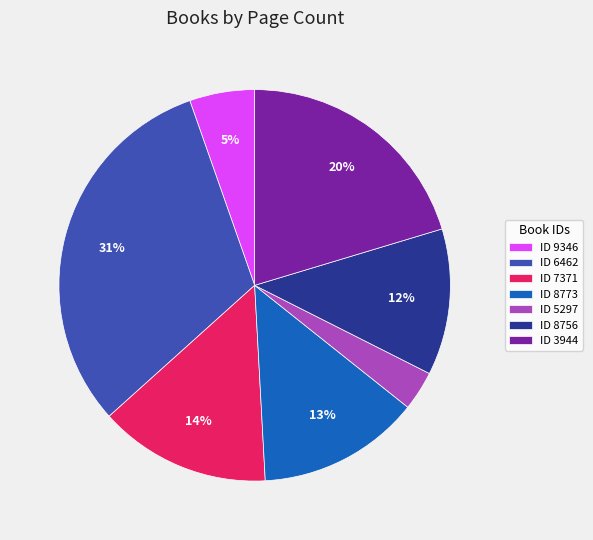

Rank the categories by value from lowest to highest.

ID 5297, ID 9346, ID 8756, ID 8773, ID 7371, ID 3944, ID 6462